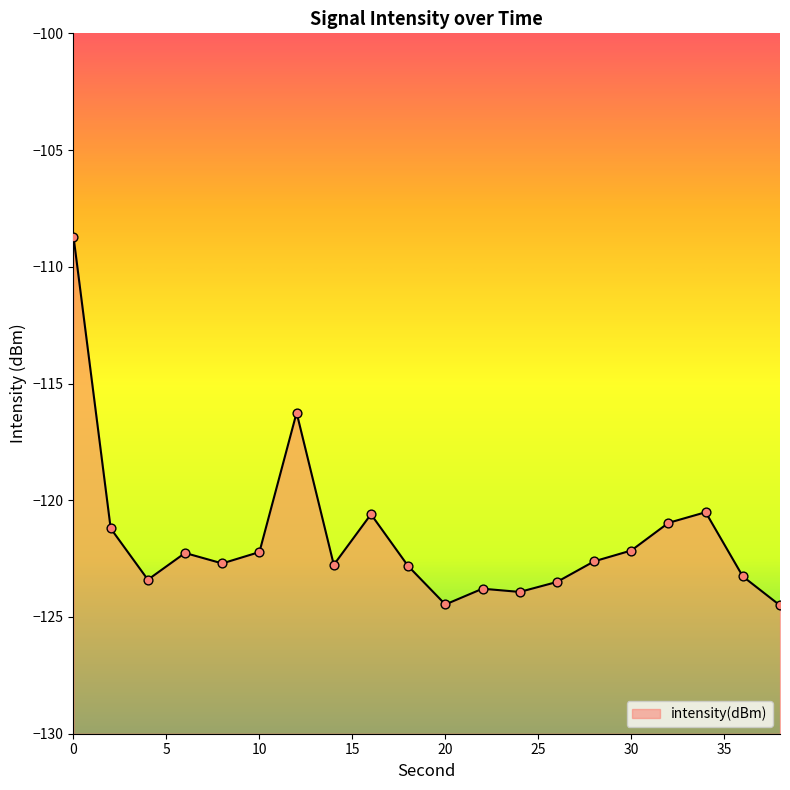

Which has a higher value, 38 or 26?

26